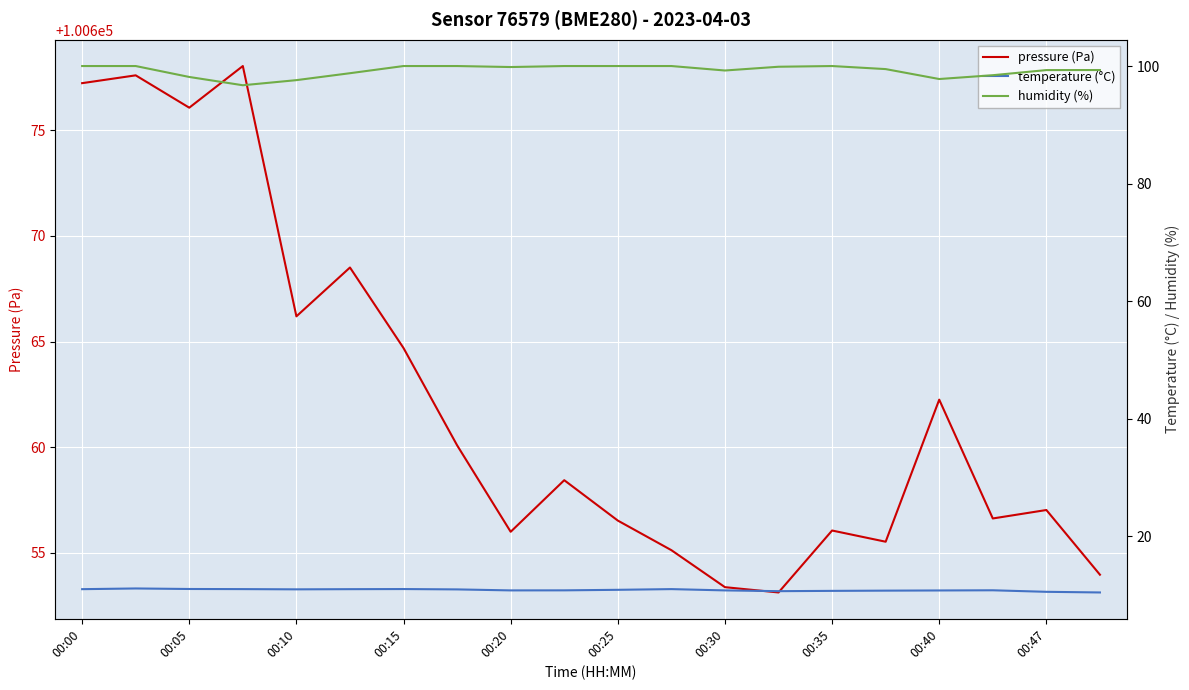

What is the smallest value displayed?

10.4